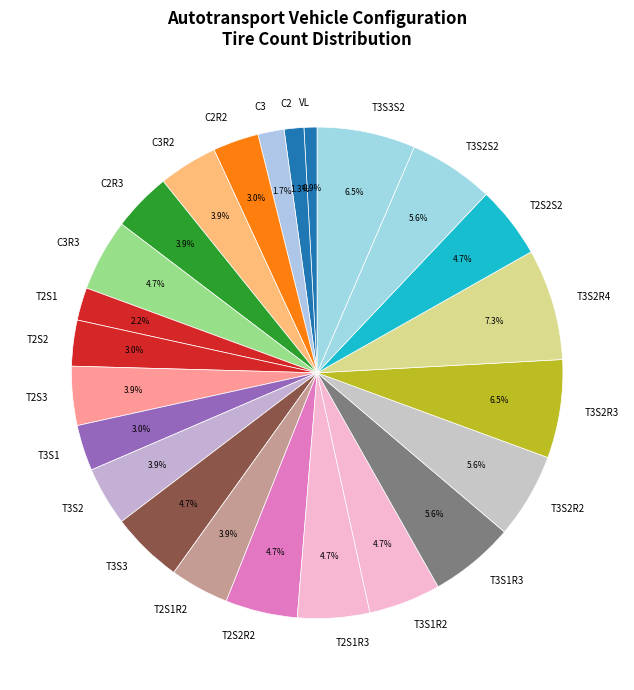

Does T2S1R3 represent more than half of the total?

No